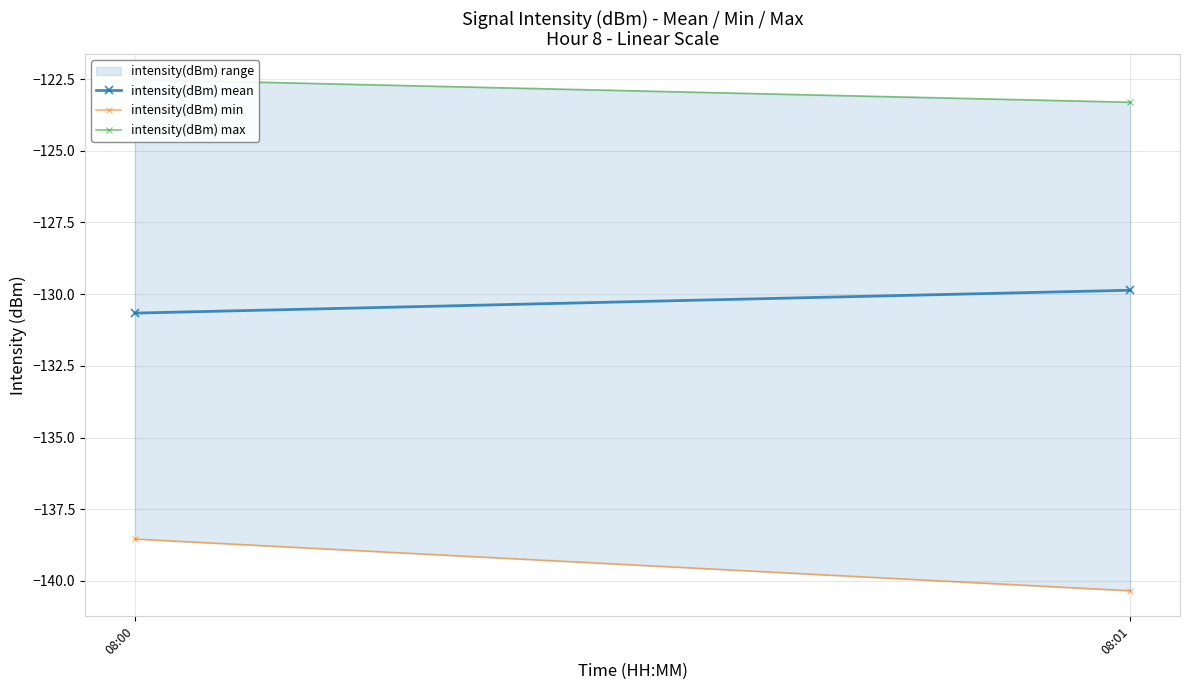

At which label does intensity(dBm) min reach its minimum?

08:01